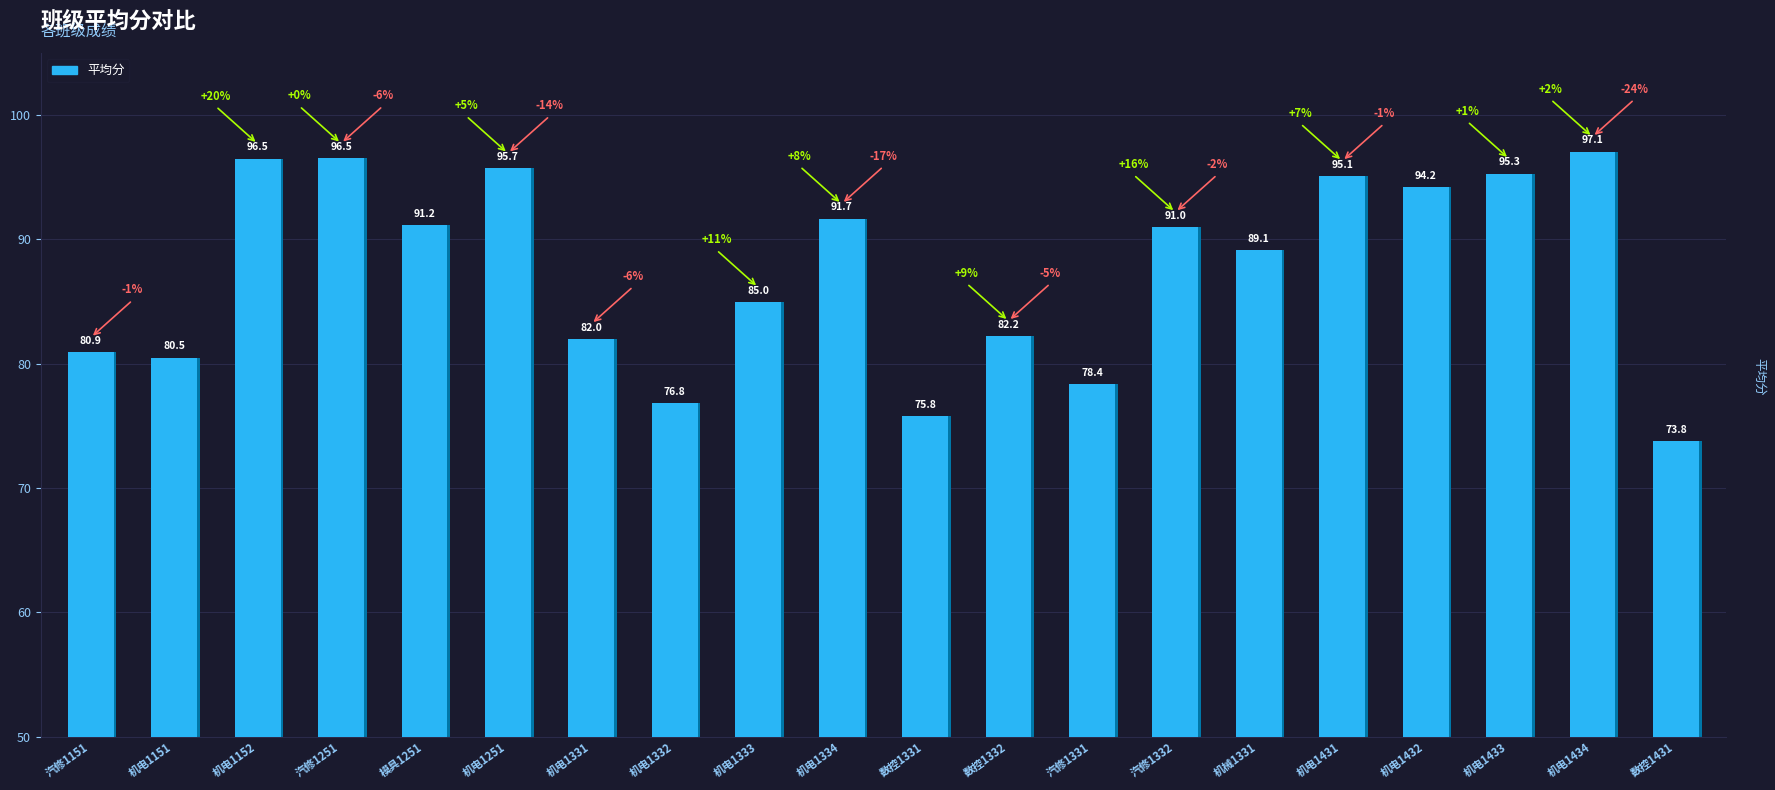

What is the change in value from 模具1251 to 机电1434?

+5.9